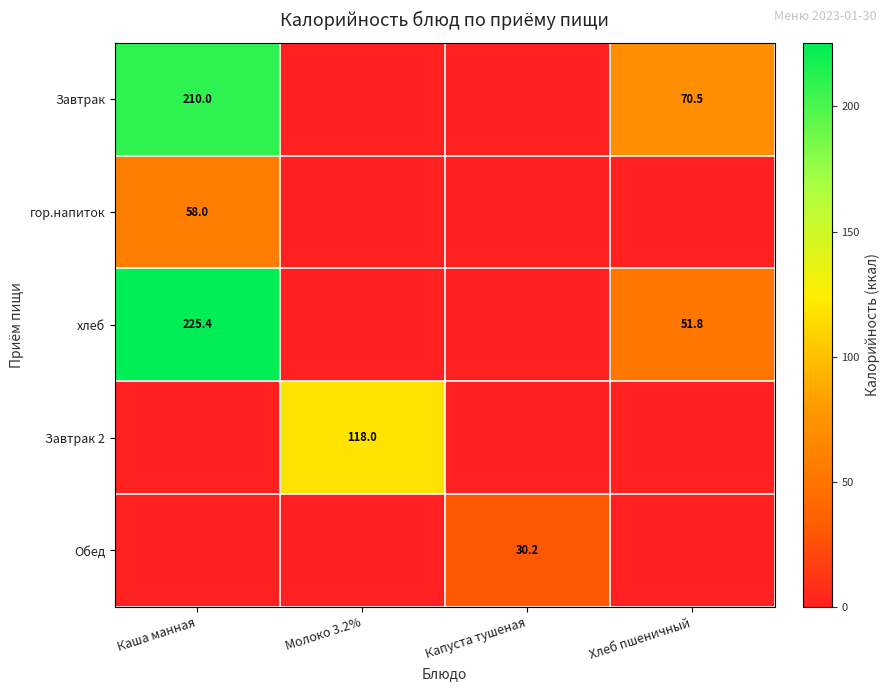

The Завтрак 2 series shows 30.2 at Молоко 3.2%. True or false?

False